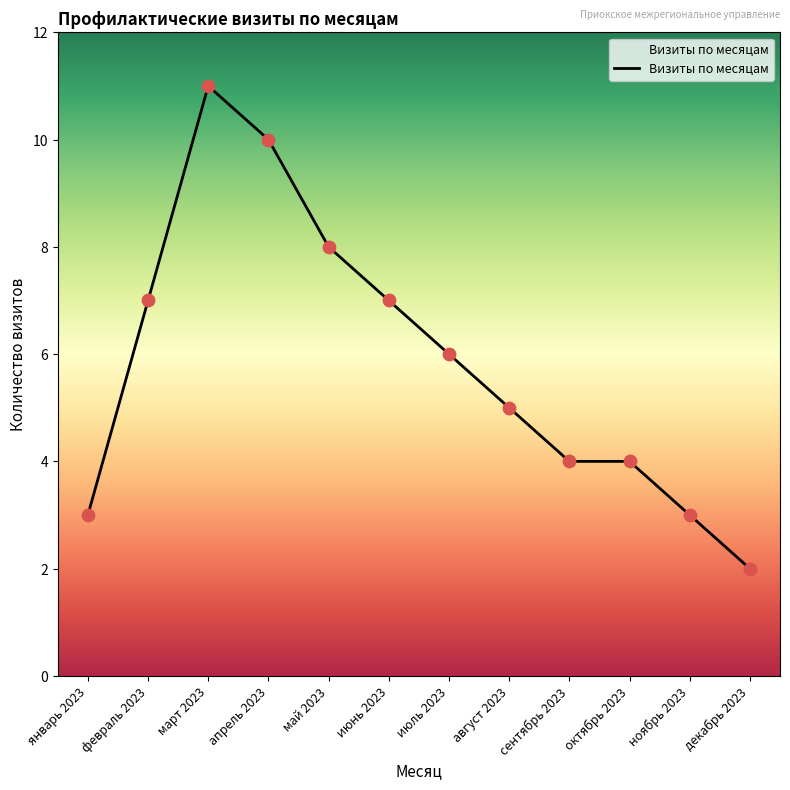

Which has a higher value, июль 2023 or февраль 2023?

февраль 2023